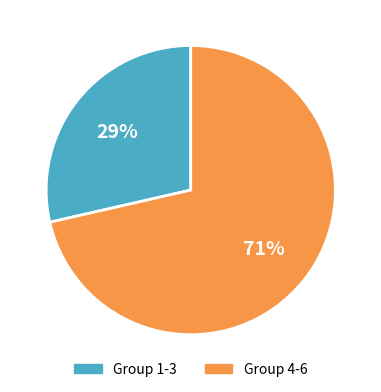

Is there any slice that represents more than half of the pie?

Yes